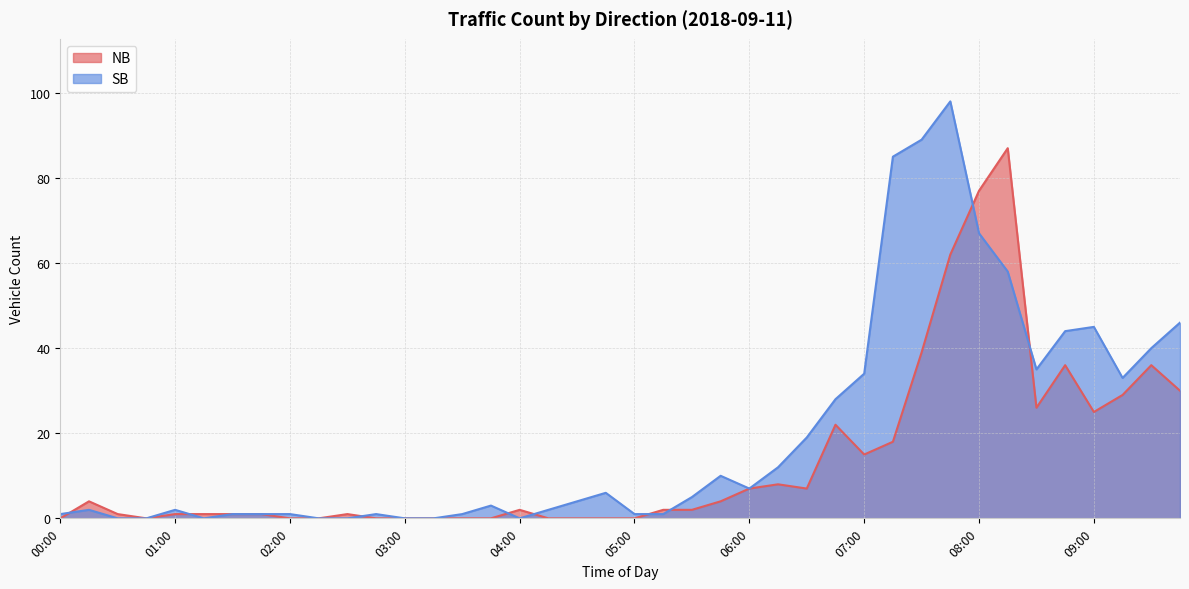

What is the label of the 30th point from the left?

07:15